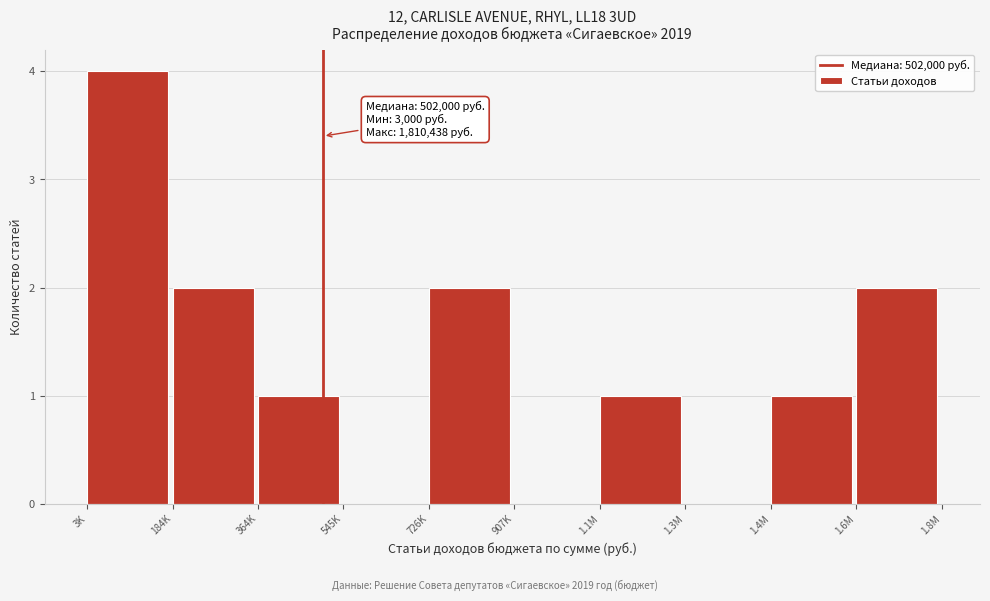

Reading right to left, extract all data points from this chart.

1.6M=2	1.4M=1	1.3M=0	1.1M=1	907K=0	726K=2	545K=0	364K=1	184K=2	3K=4